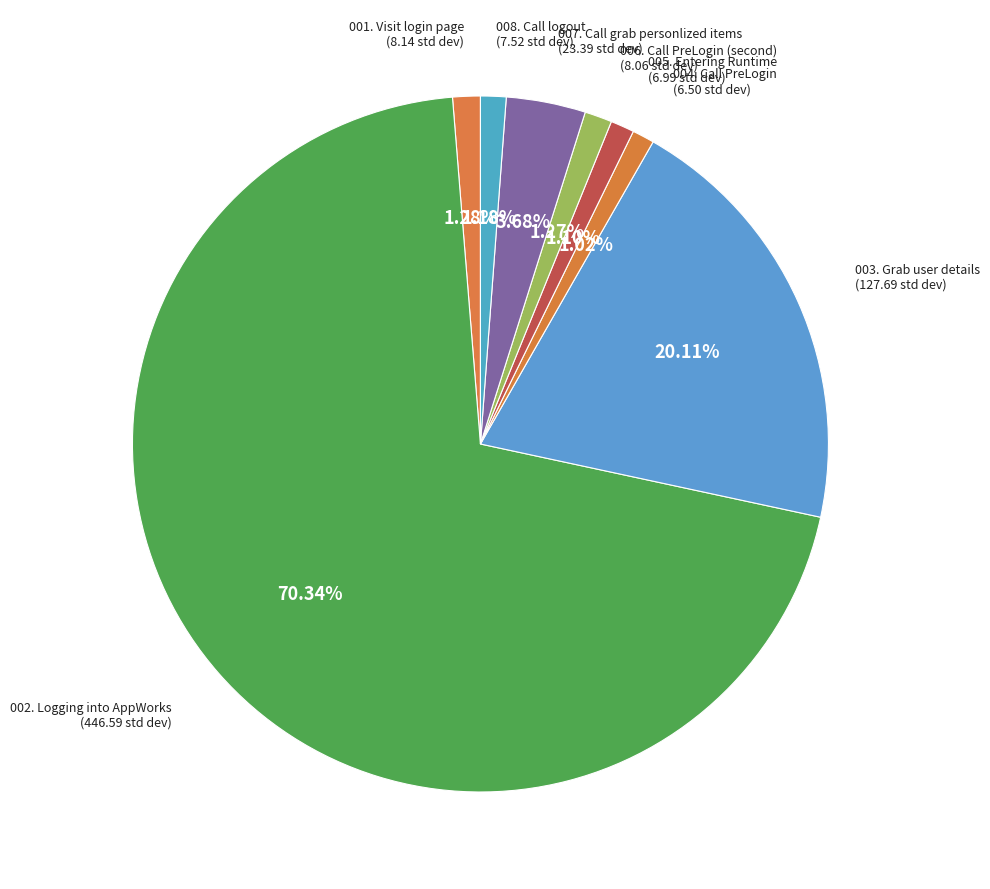

How many segments does this pie chart have?

8